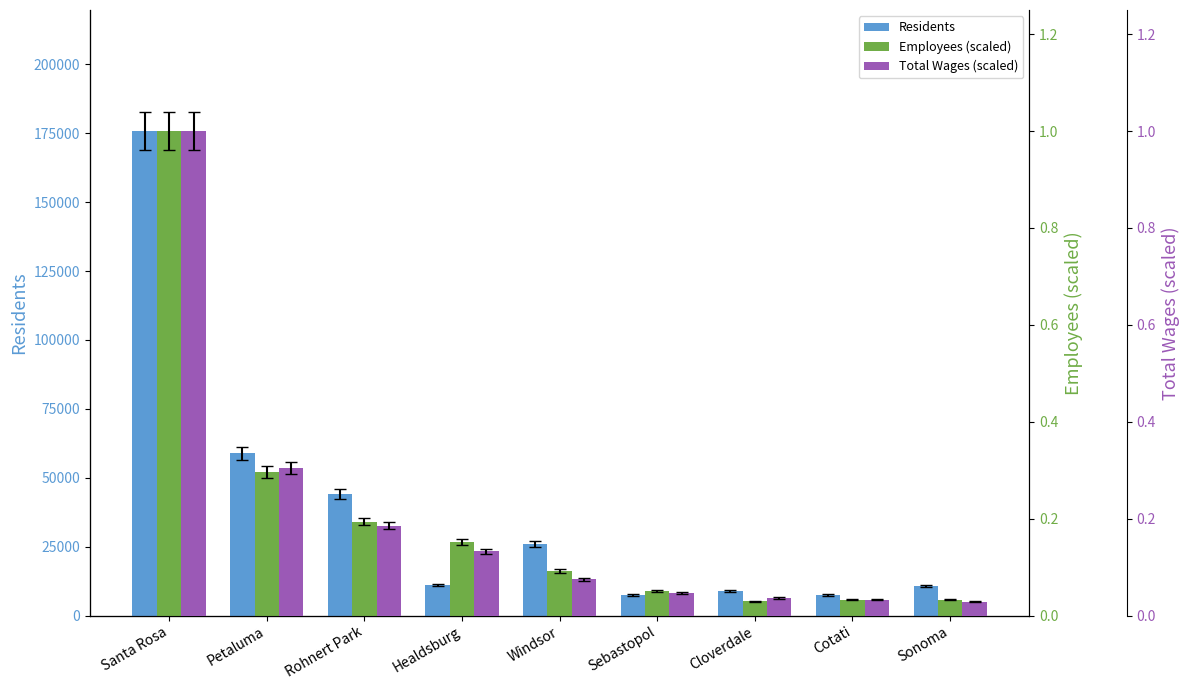

Reading right to left, list all the values displayed in this chart.

Residents: Sonoma=10779.0	Cotati=7397.0	Cloverdale=8905.0	Sebastopol=7489.0	Windsor=25942.0	Healdsburg=11030.0	Rohnert Park=43998.0	Petaluma=58945.0	Santa Rosa=175775.0
Employees (scaled): Sonoma=0.0	Cotati=0.0	Cloverdale=0.0	Sebastopol=0.1	Windsor=0.1	Healdsburg=0.2	Rohnert Park=0.2	Petaluma=0.3	Santa Rosa=1.0
Total Wages (scaled): Sonoma=0.0	Cotati=0.0	Cloverdale=0.0	Sebastopol=0.0	Windsor=0.1	Healdsburg=0.1	Rohnert Park=0.2	Petaluma=0.3	Santa Rosa=1.0